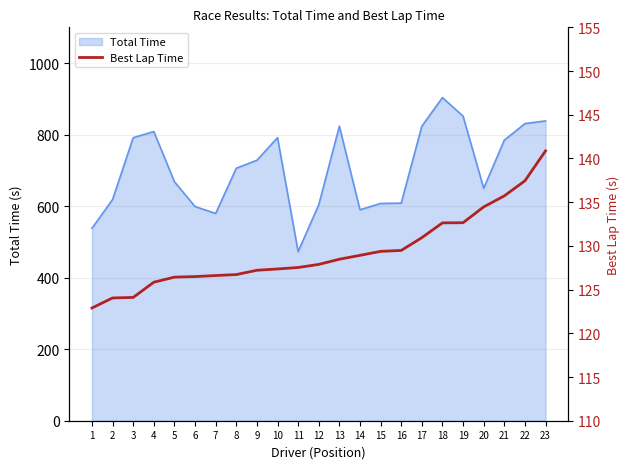

Approximately how many times larger is the value at 12 compared to 18?

1.0